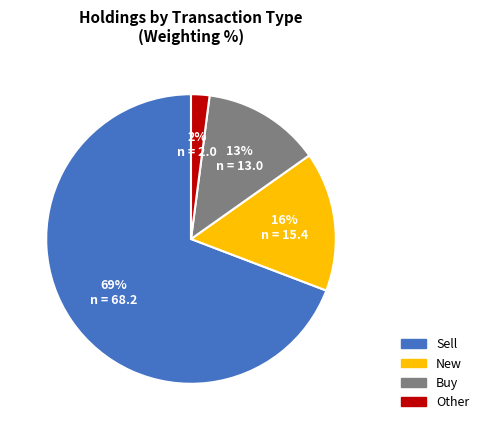

To the nearest percent, what is the difference between the largest and smallest slice percentages?

67%